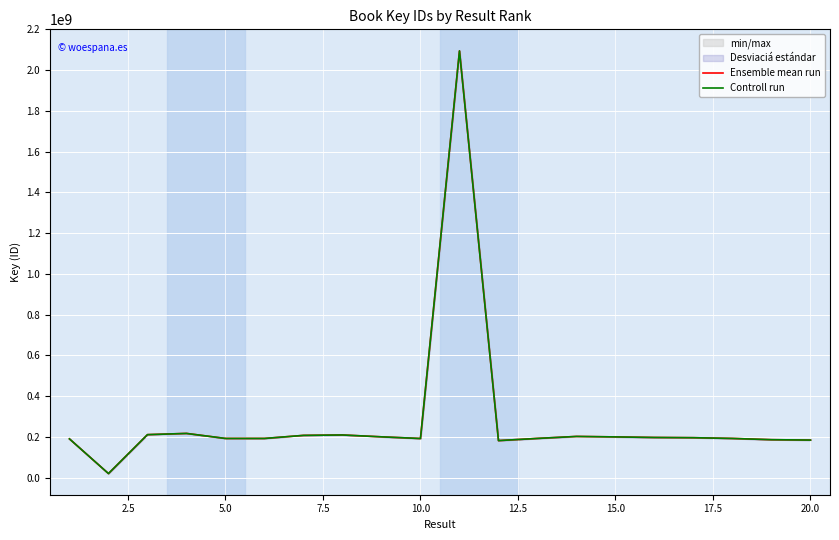

What is the difference between the maximum and minimum values in the Controll run series?

2073652296